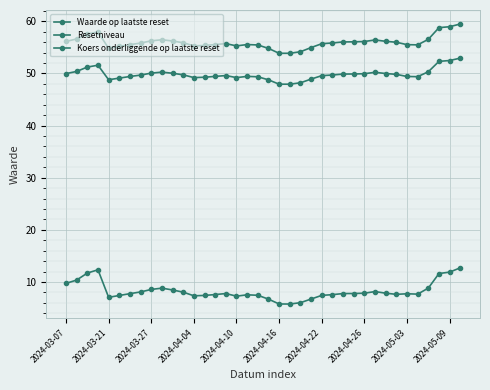

How many interior local valleys does the Resetniveau series have?

4